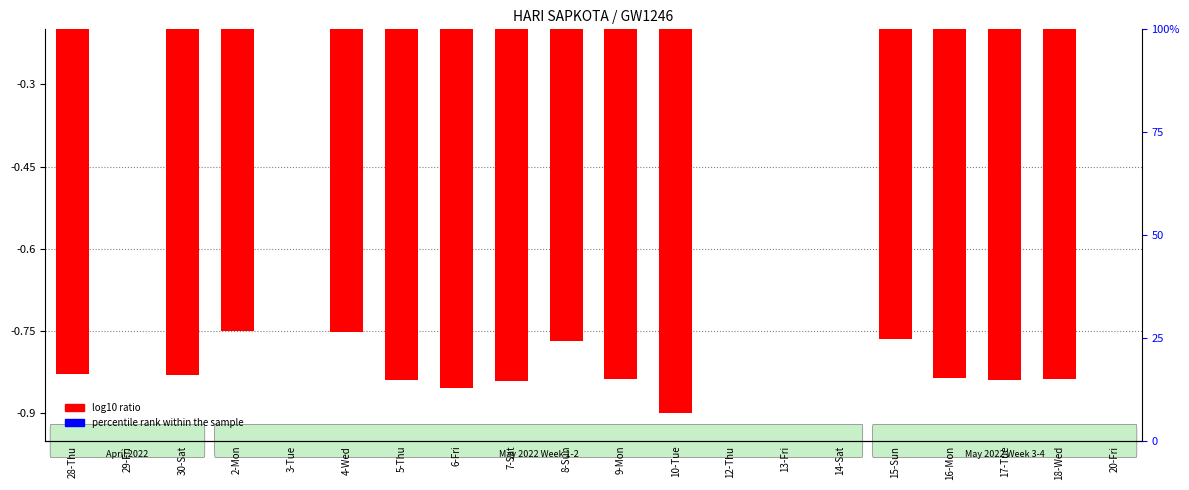

True or false: log10 ratio has a value of -0.9 at 10-Tue.

True